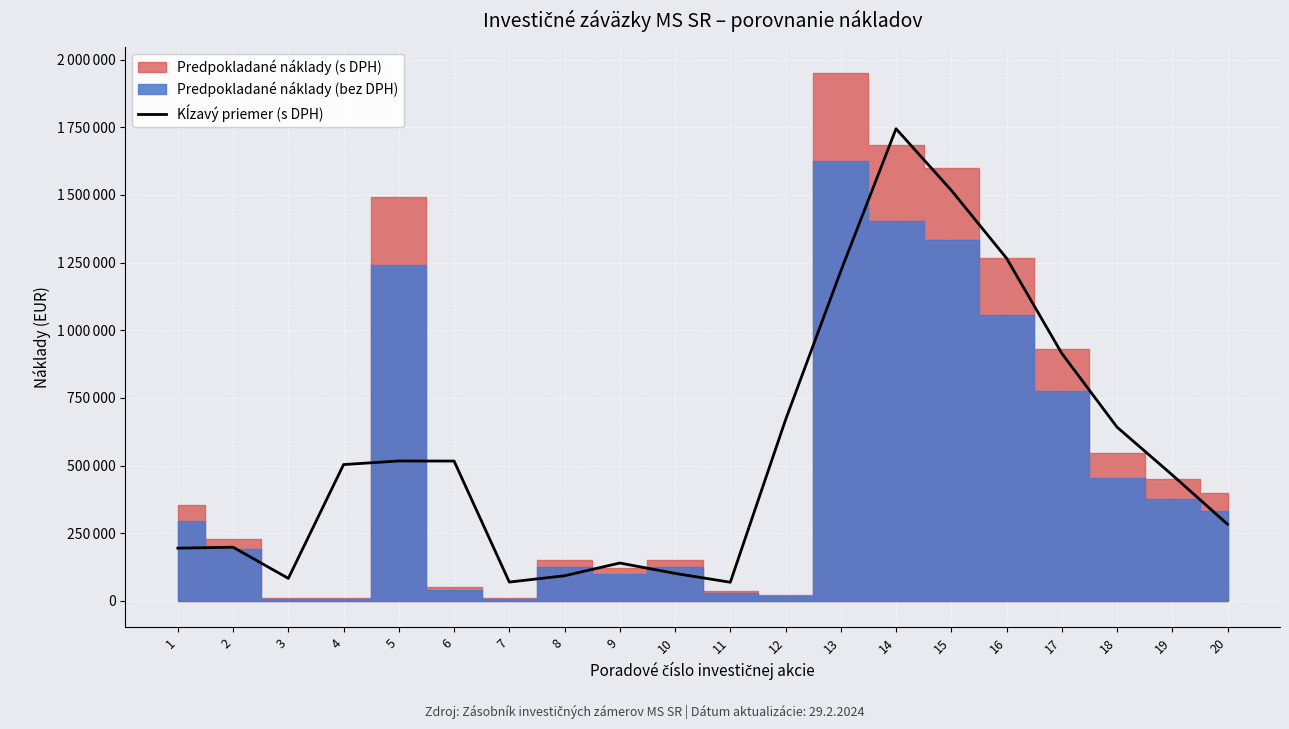

How many points are higher than both their immediate neighbors (excluding endpoints)?

4